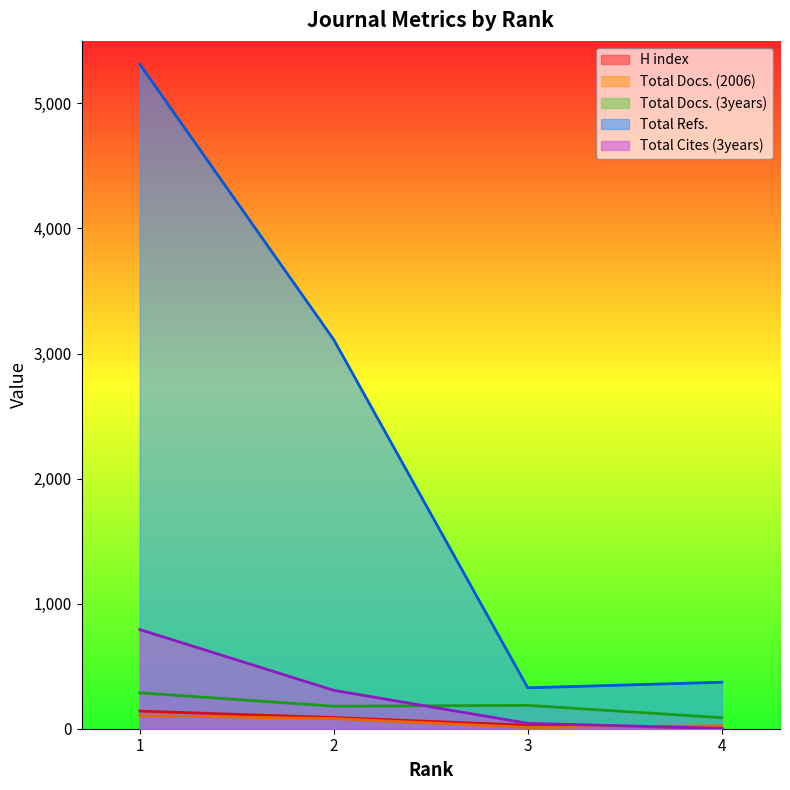

What value does the Total Docs. (2006) series have at 2?

81